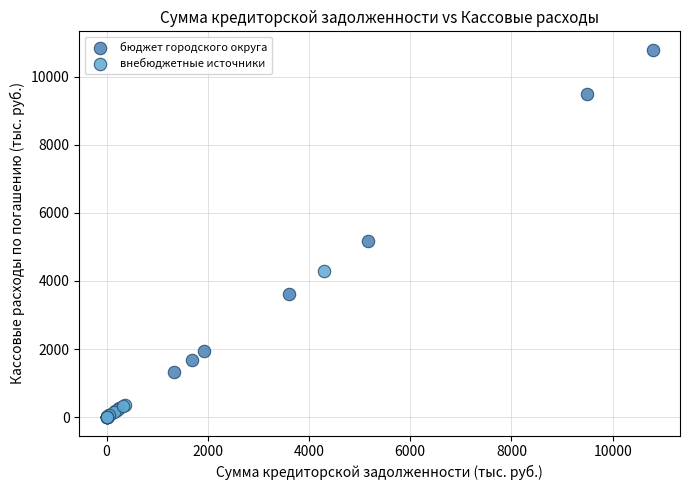

Which series has the widest spread of Y values?

бюджет городского округа